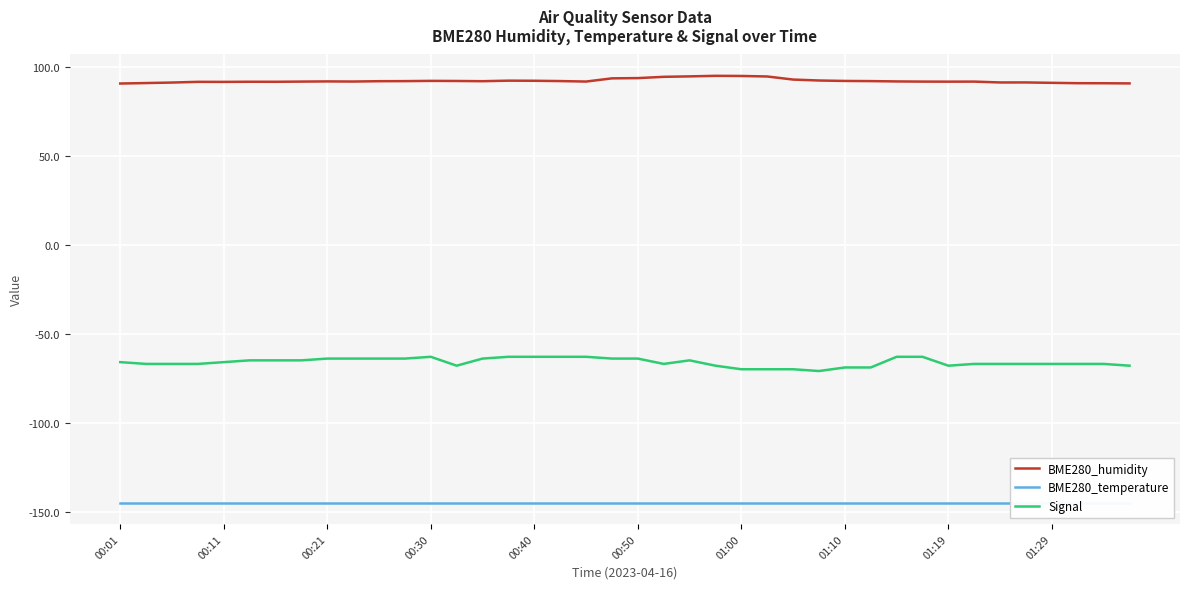

Is this an area chart (filled region under the line)?

No